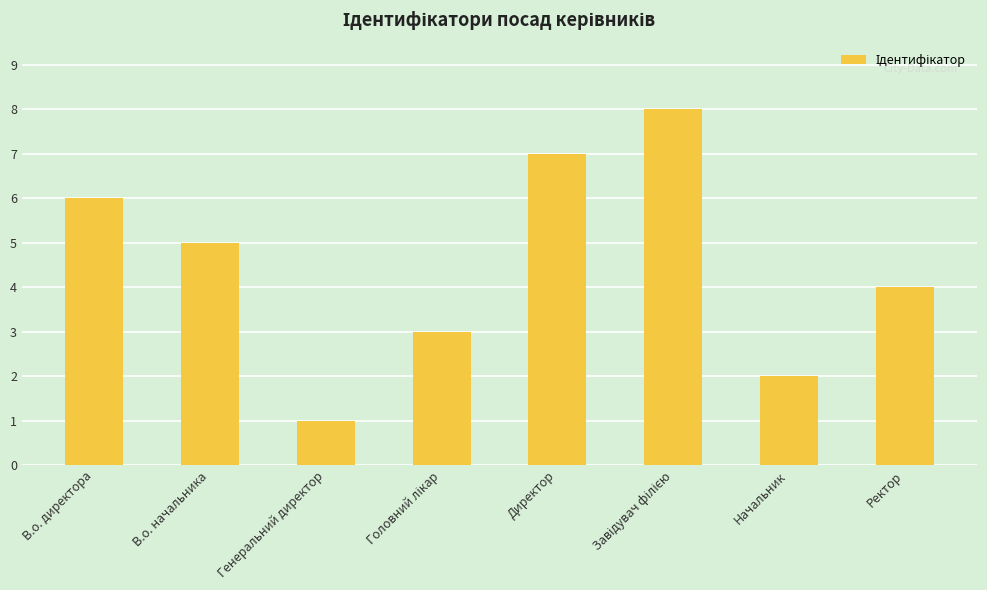

Is it true that the value at Ректор is 6?

False